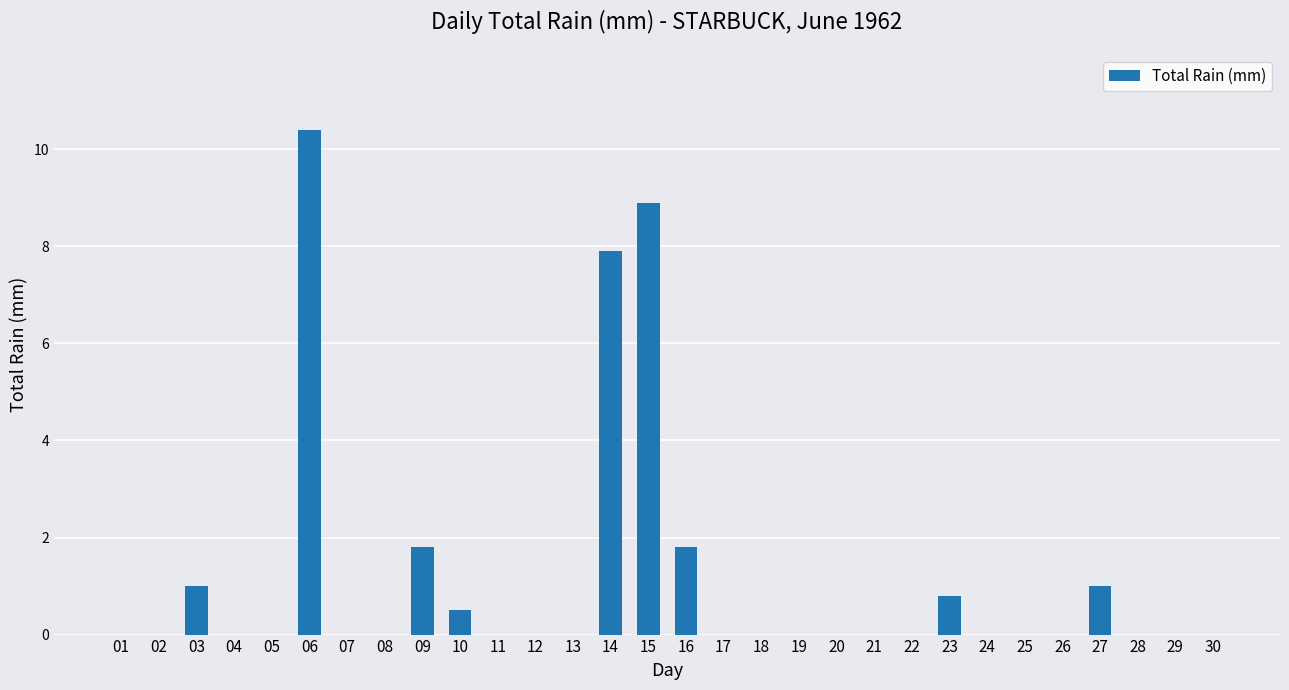

Are the bars horizontal?

No